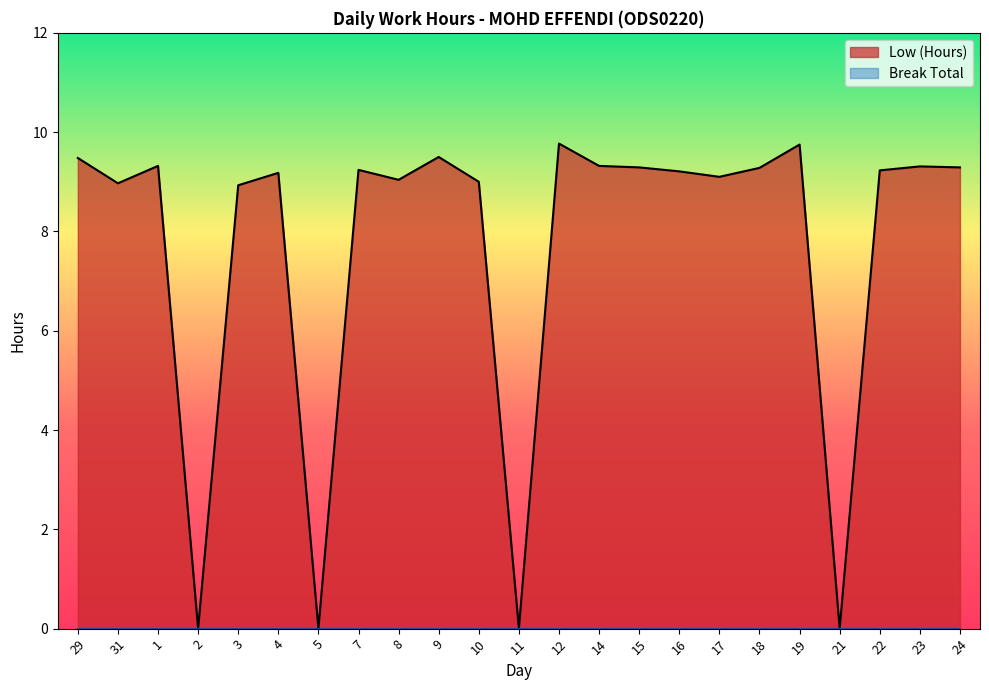

What position from the left is 1?

3